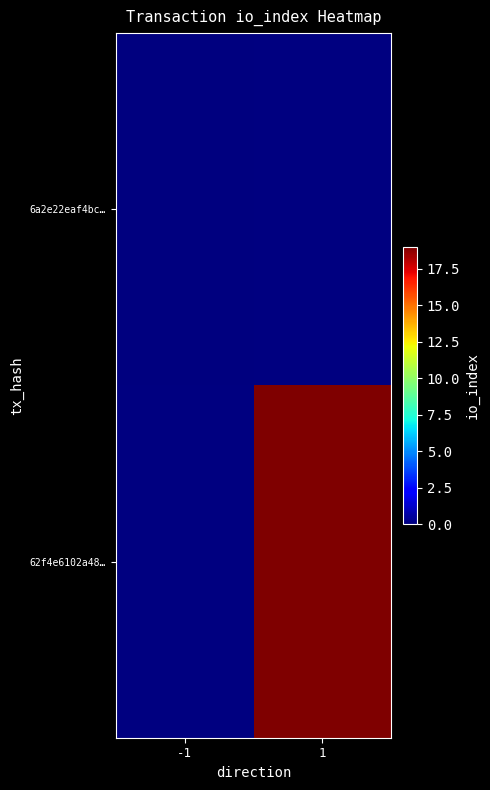

At which category does the chart reach its minimum across all series?

-1